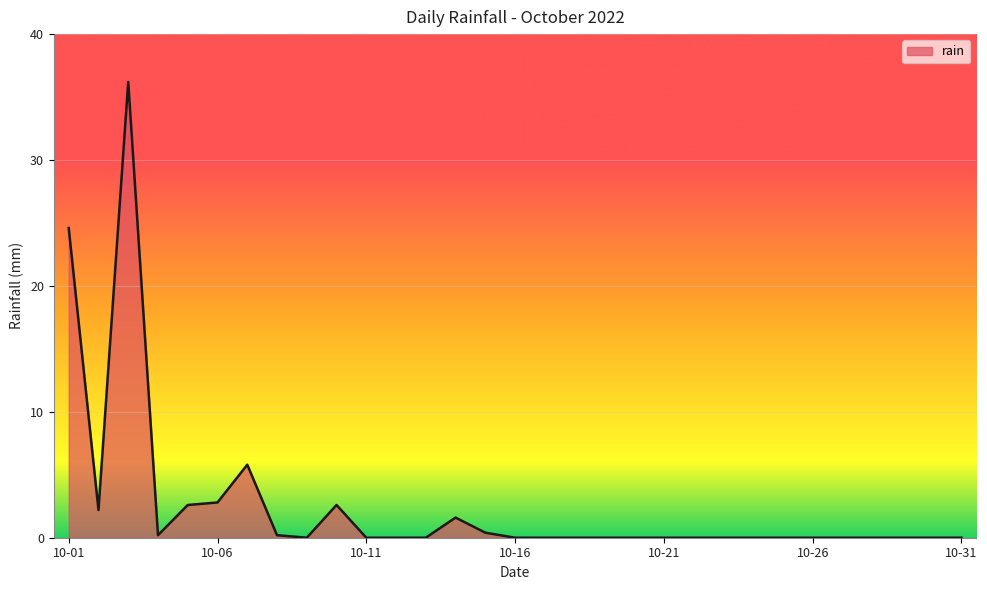

What is the maximum value shown in the chart?

36.2